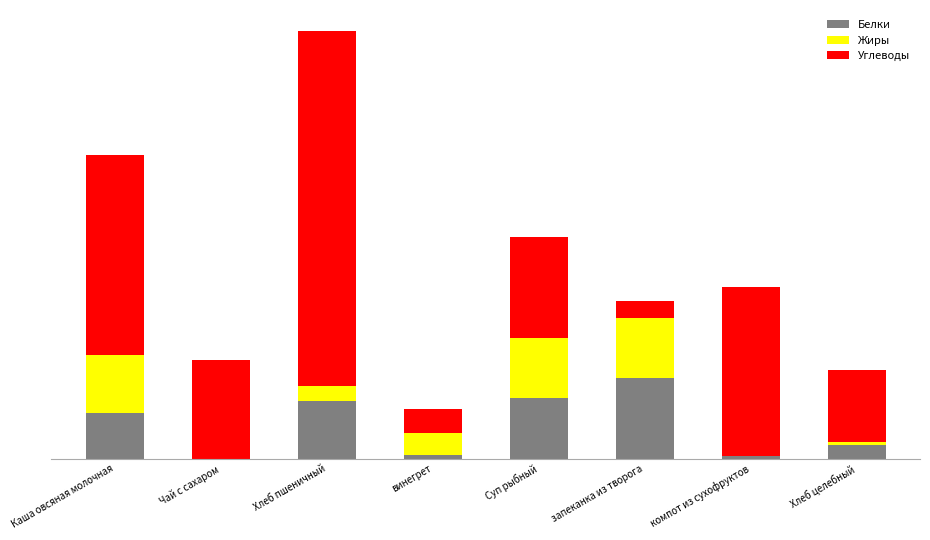

The value of Жиры at запеканка из творога is 12.1. True or false?

False